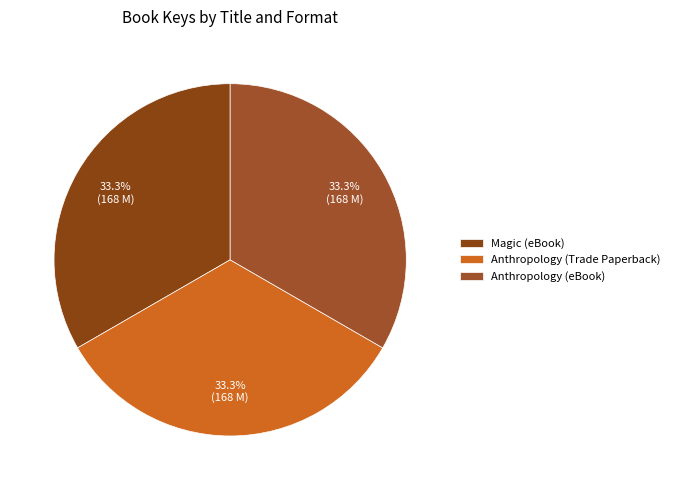

Is it true that Anthropology (Trade Paperback) is 33% of the pie?

True